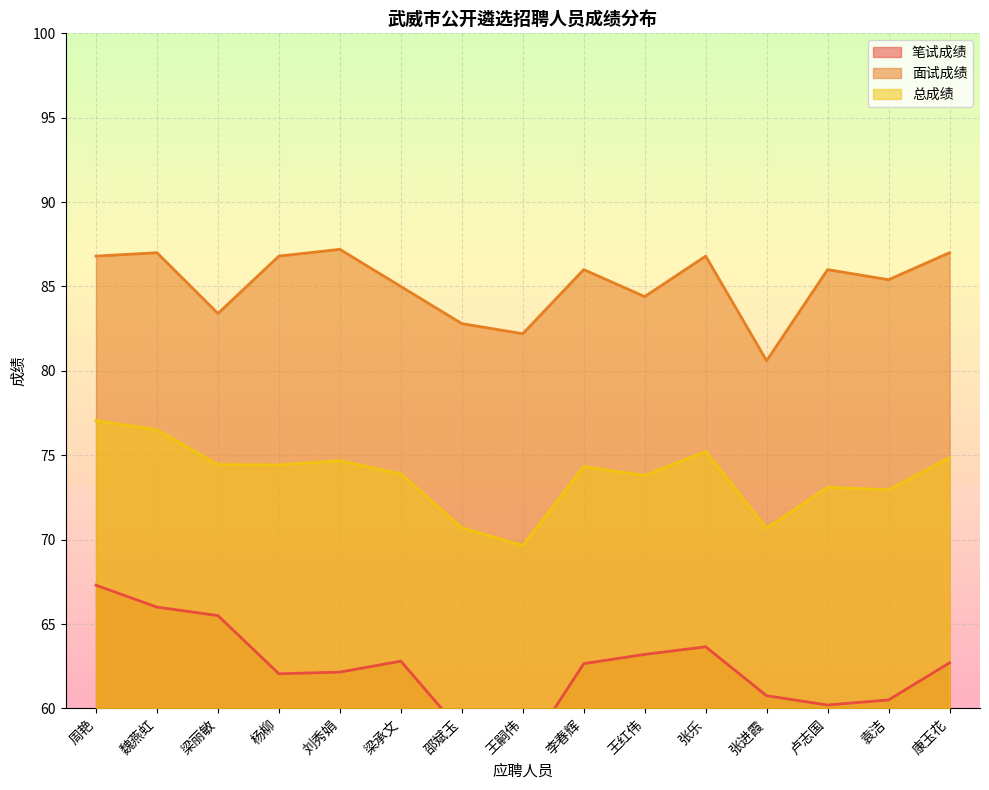

True or false: 总成绩 and 笔试成绩 intersect in this chart.

False